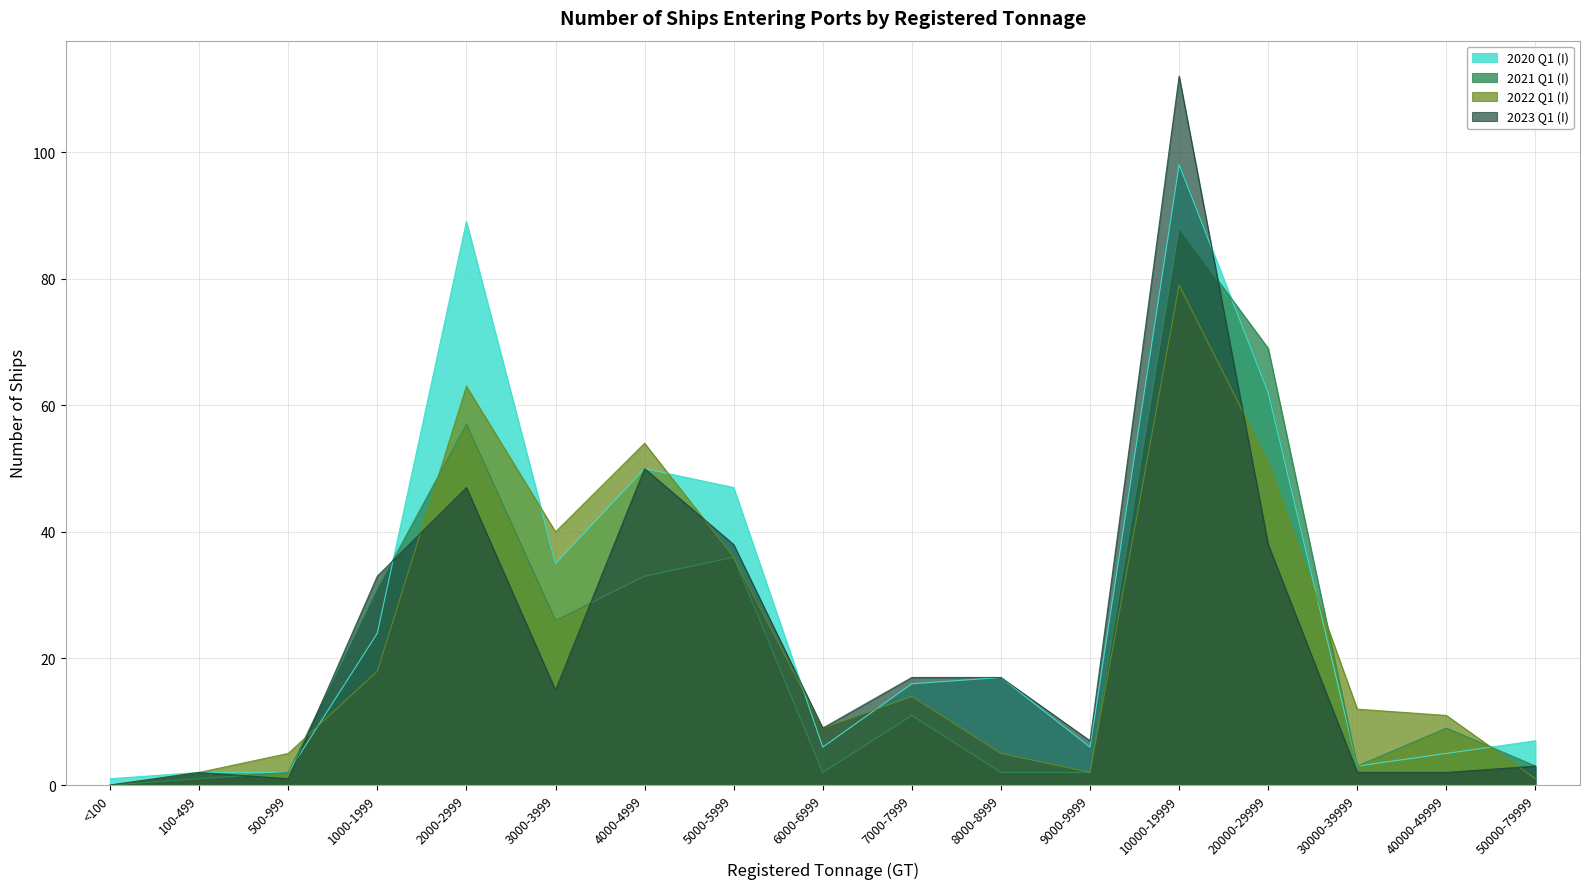

The value of 2020 Q1 (I) at 7000-7999 is 16. True or false?

True